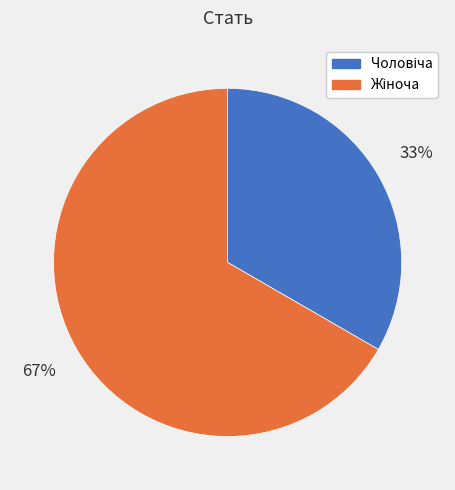

To the nearest percent, what is the average slice percentage?

50%